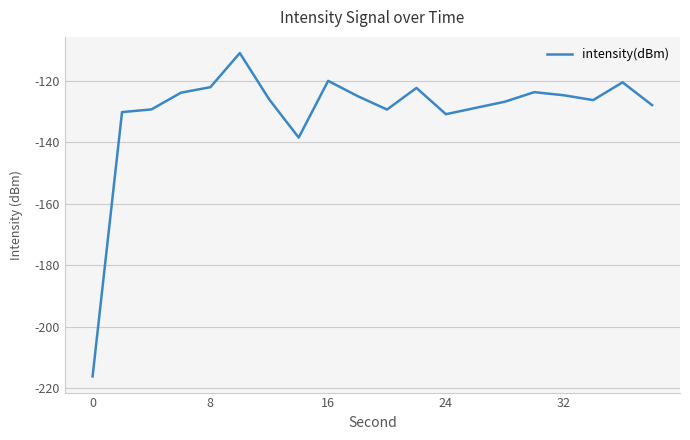

What is the greatest value displayed?

-111.0